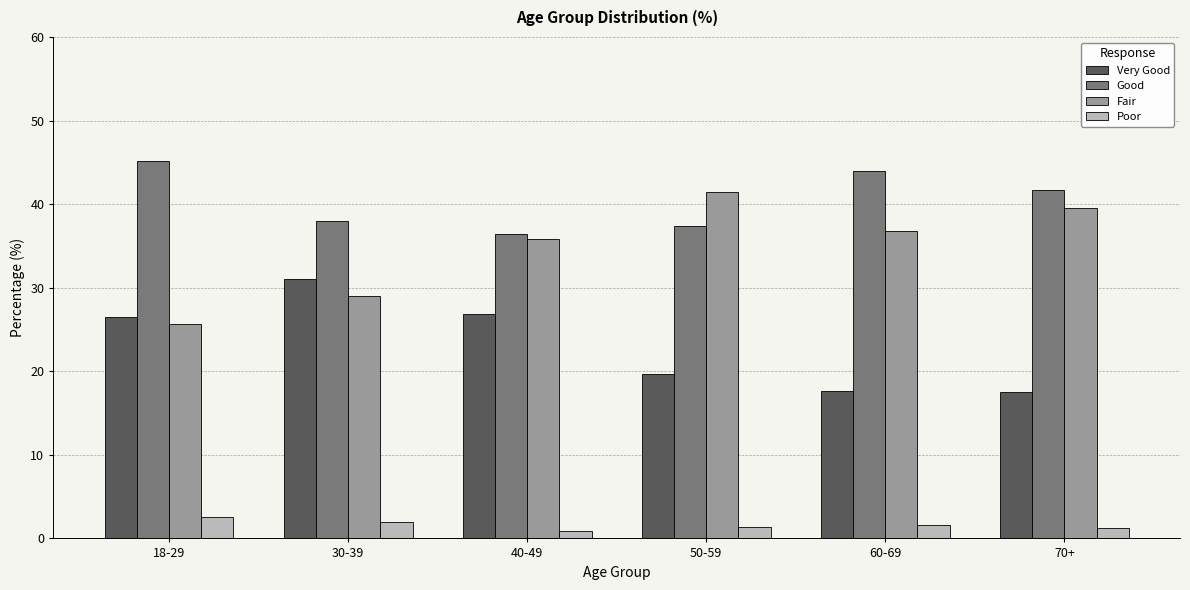

What are all the series names shown in the legend?

Very Good, Good, Fair, Poor